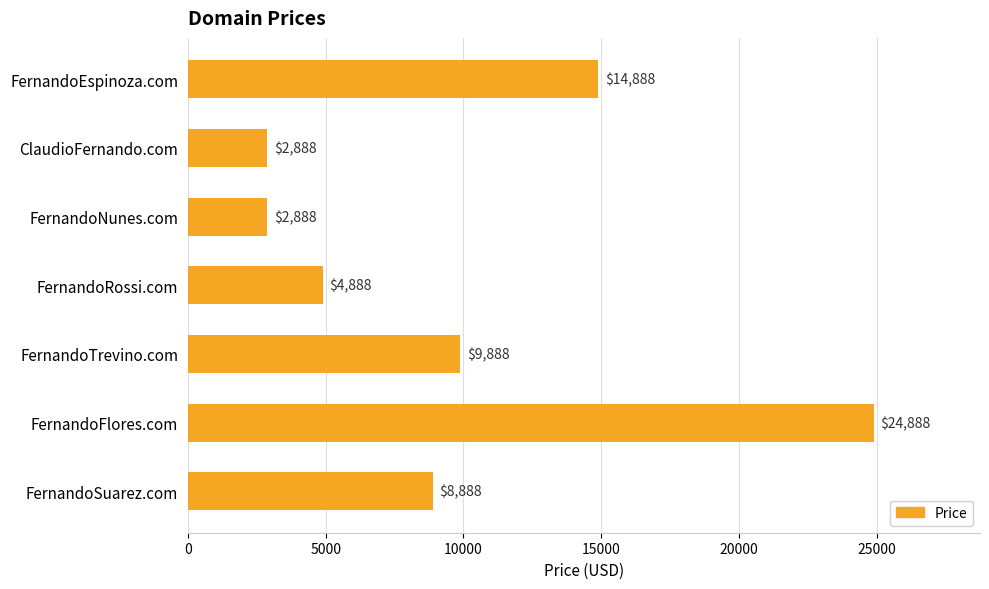

Which label corresponds to the largest value in the chart?

FernandoFlores.com